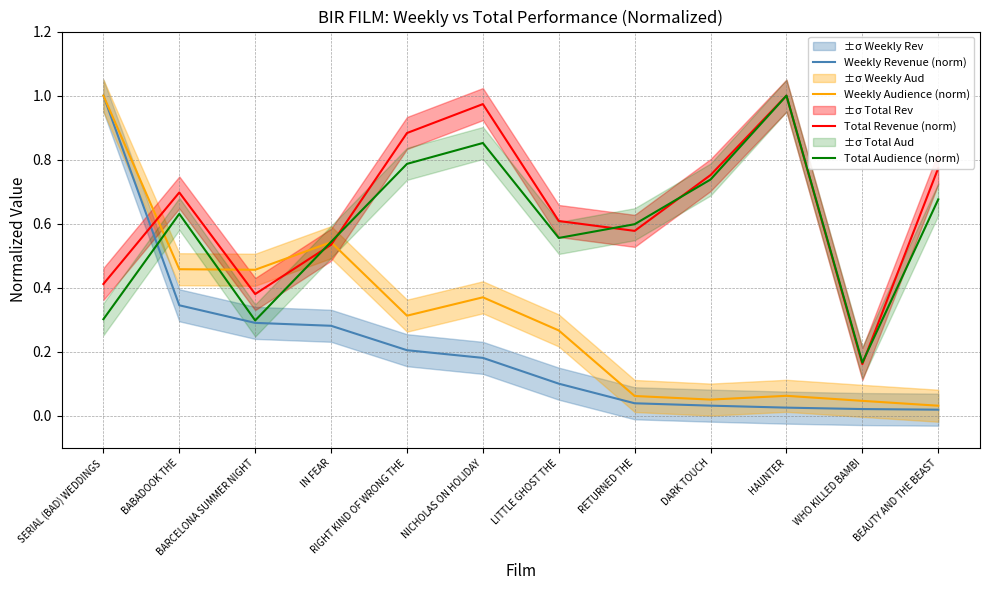

Is the value of Weekly Audience (norm) at BARCELONA SUMMER NIGHT greater than the value of Total Audience (norm) at RIGHT KIND OF WRONG THE?

No